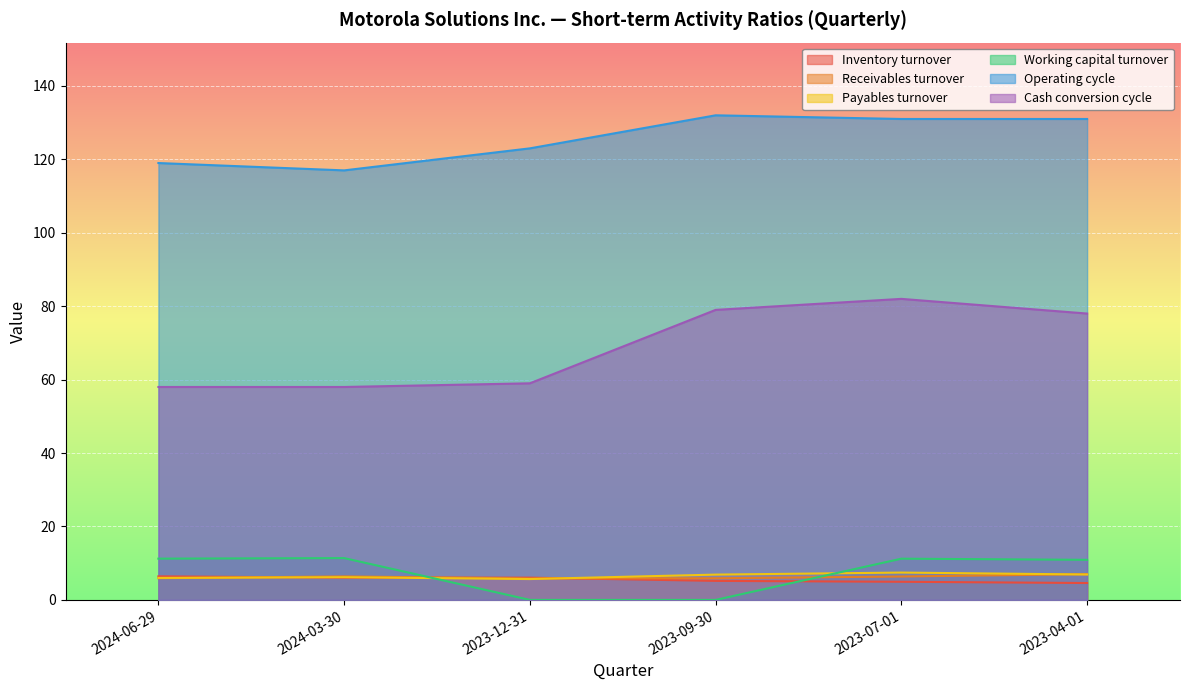

Reading left to right, extract all data points from this chart.

Inventory turnover: 2024-06-29=6.4	2024-03-30=6.0	2023-12-31=6.1	2023-09-30=5.2	2023-07-01=4.9	2023-04-01=4.6
Receivables turnover: 2024-06-29=5.9	2024-03-30=6.4	2023-12-31=5.8	2023-09-30=5.9	2023-07-01=6.4	2023-04-01=7.0
Payables turnover: 2024-06-29=6.0	2024-03-30=6.2	2023-12-31=5.7	2023-09-30=6.9	2023-07-01=7.5	2023-04-01=6.9
Working capital turnover: 2024-06-29=11.2	2024-03-30=11.4	2023-12-31=0.0	2023-09-30=0.0	2023-07-01=11.2	2023-04-01=10.9
Operating cycle: 2024-06-29=119.0	2024-03-30=117.0	2023-12-31=123.0	2023-09-30=132.0	2023-07-01=131.0	2023-04-01=131.0
Cash conversion cycle: 2024-06-29=58.0	2024-03-30=58.0	2023-12-31=59.0	2023-09-30=79.0	2023-07-01=82.0	2023-04-01=78.0